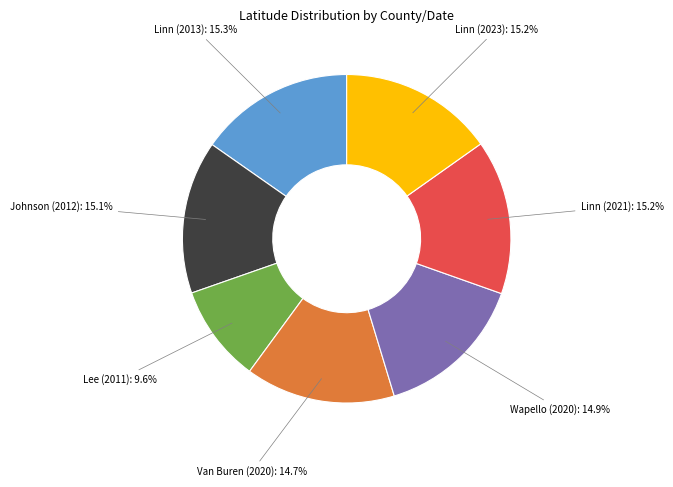

Is there a majority slice in this chart?

No